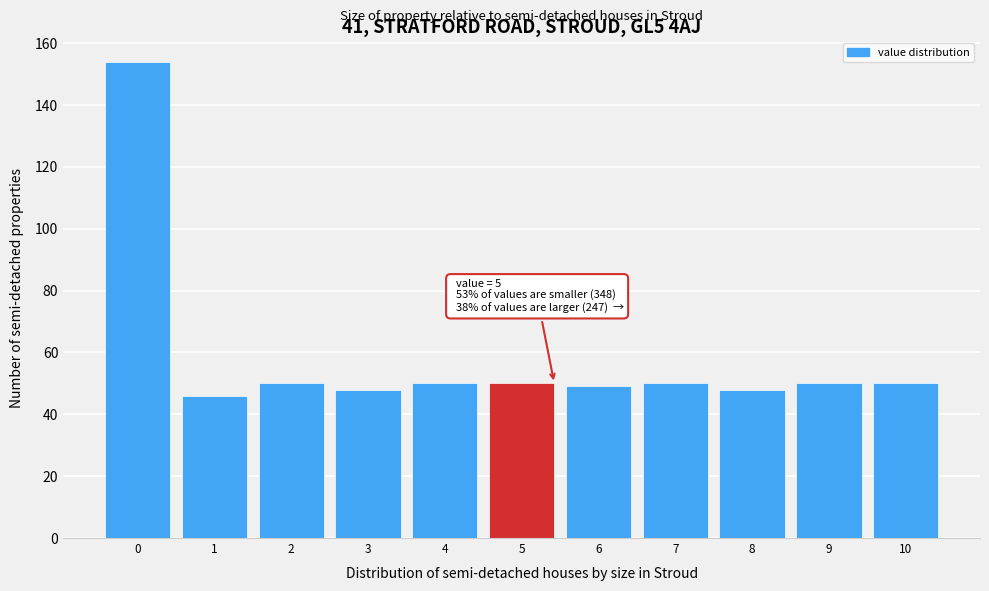

Reading left to right, what are all the values shown in this chart?

154	46	50	48	50	50	49	50	48	50	50